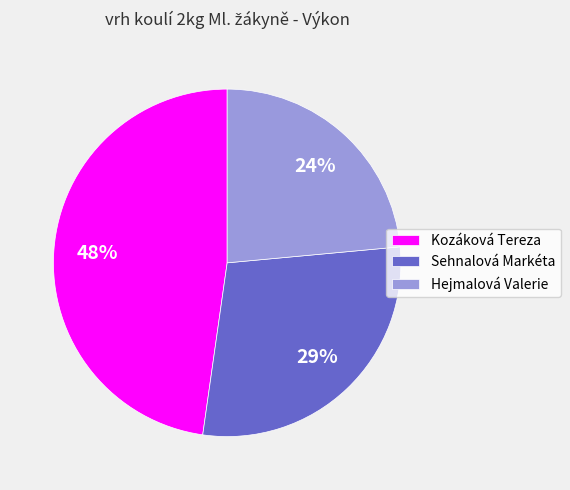

What is the ratio of the value at Sehnalová Markéta to the value at Hejmalová Valerie?

1.2